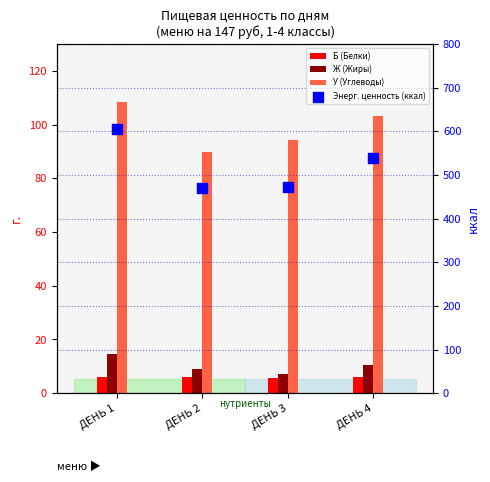

At which category is the sum across all series the highest?

ДЕНЬ 1